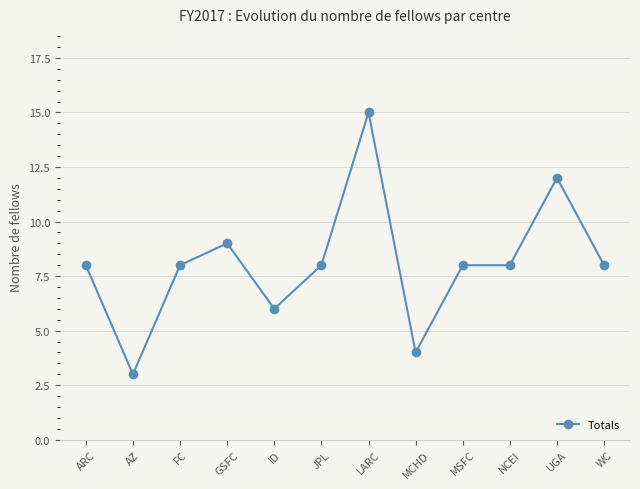

What value does the data have at ARC?

8